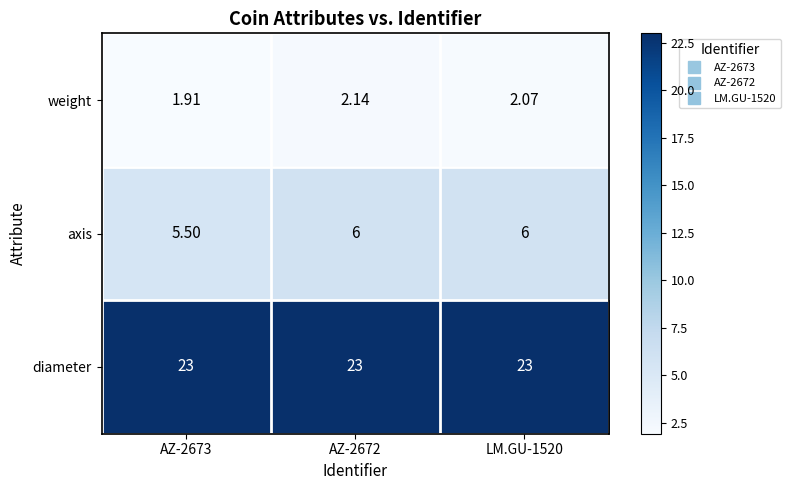

What is the difference between the highest and lowest values at AZ-2672?

20.9